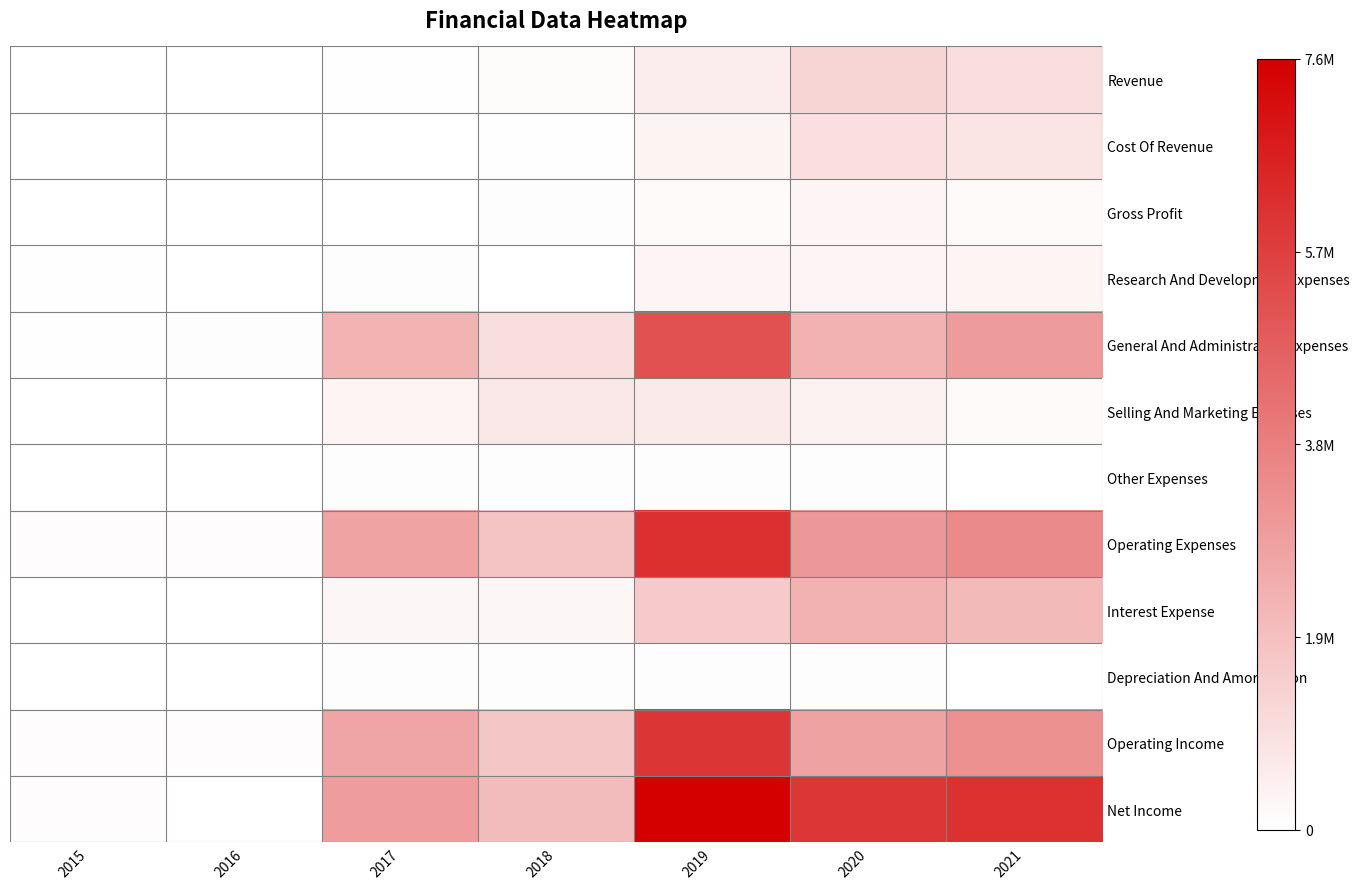

What is the total value across all series at 2015?

452660